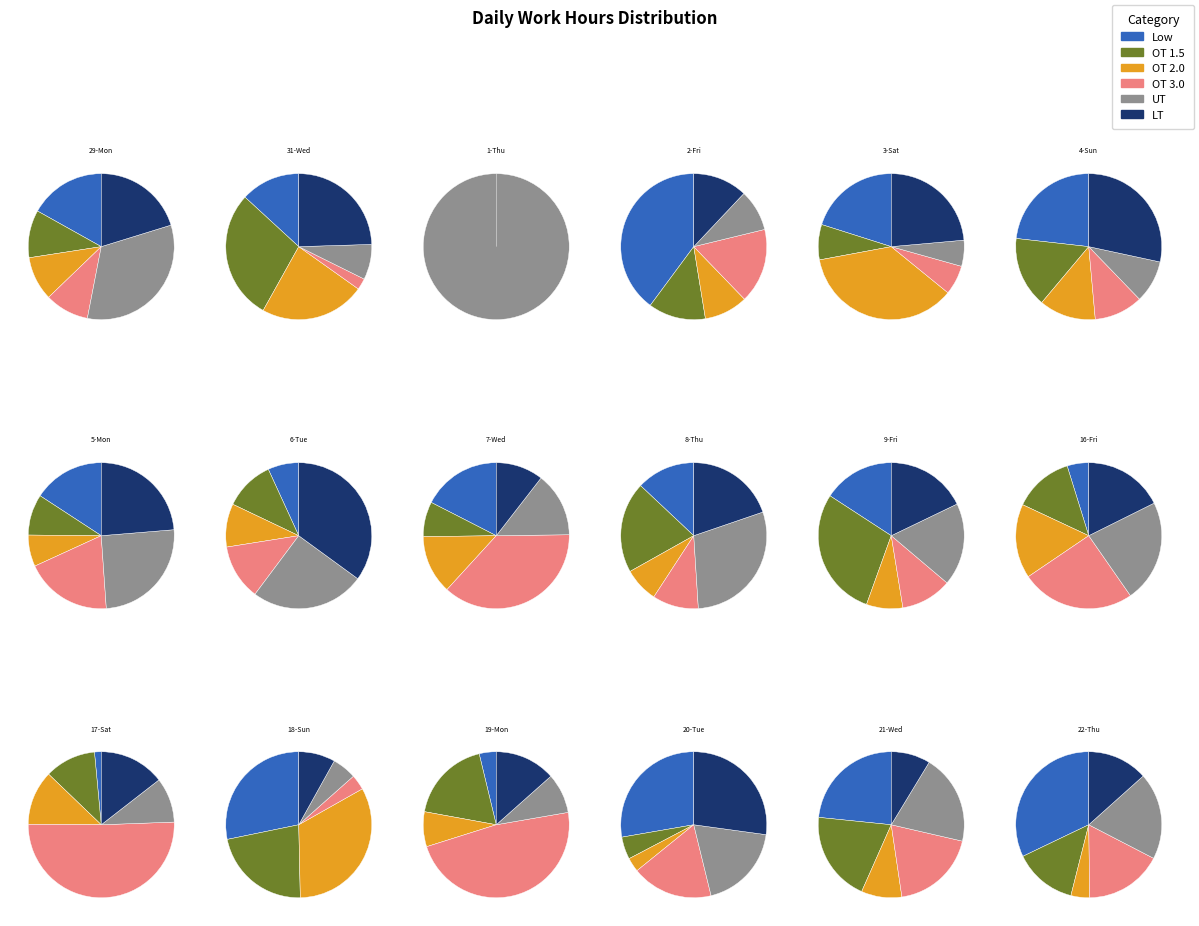

Is the sum of 31-Wed and 7-Wed greater than half?

No